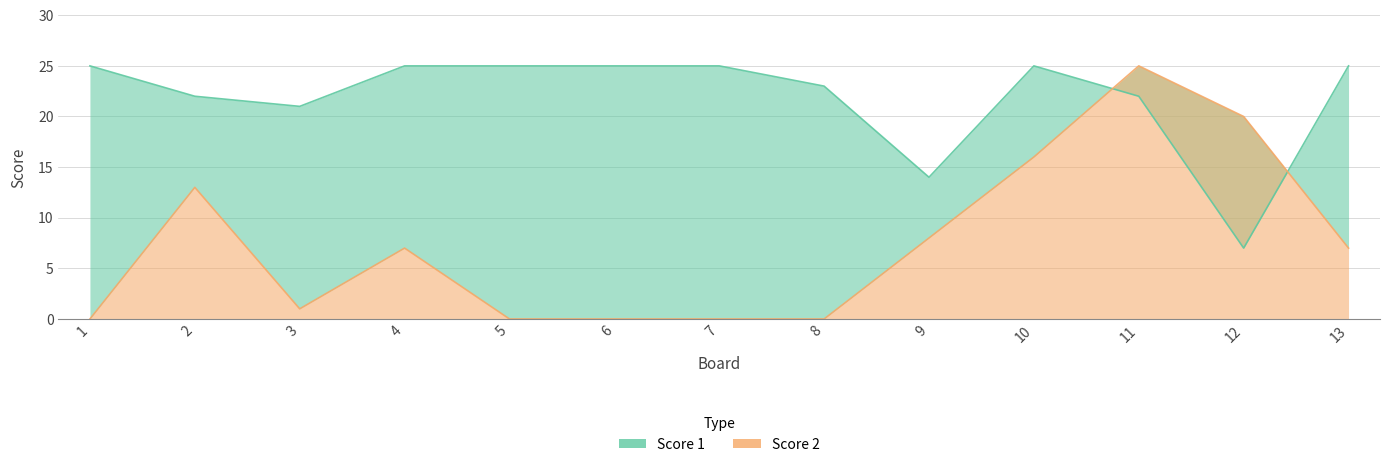

Is it true that Score 2 equals 29 at 12?

False